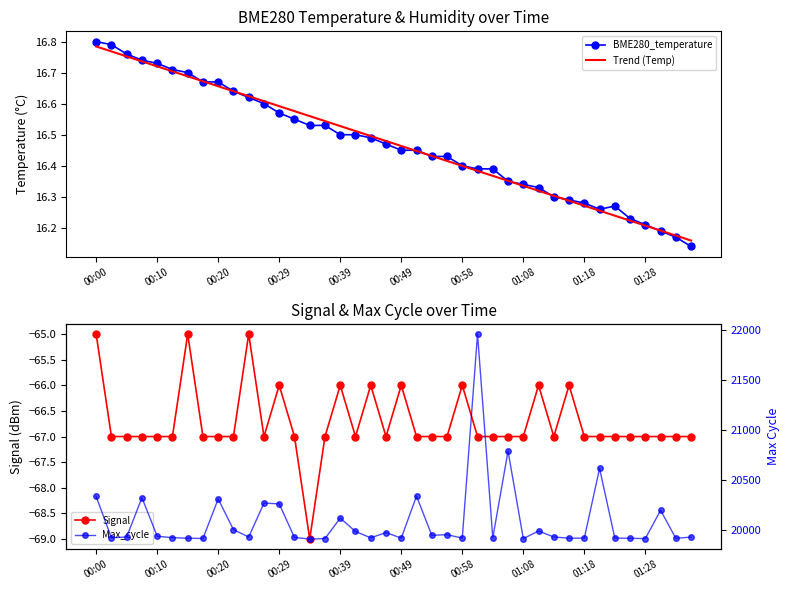

Rank the series at 13 from highest to lowest value.

Max_cycle, Trend (Temp), BME280_temperature, Signal